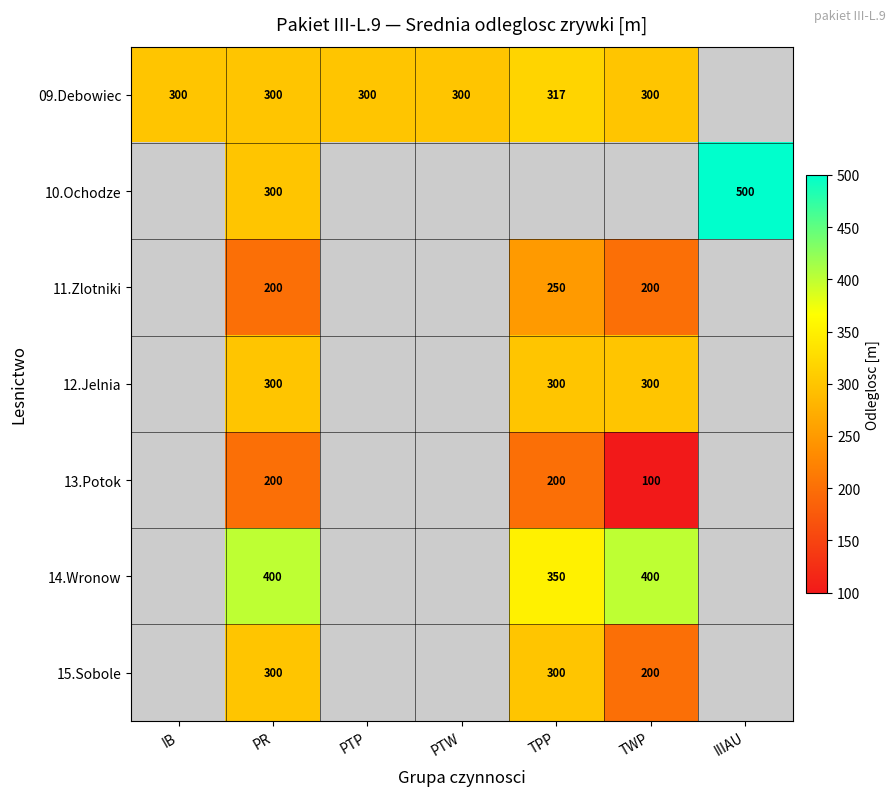

Is it true that 09.Debowiec equals 422 at PTW?

False